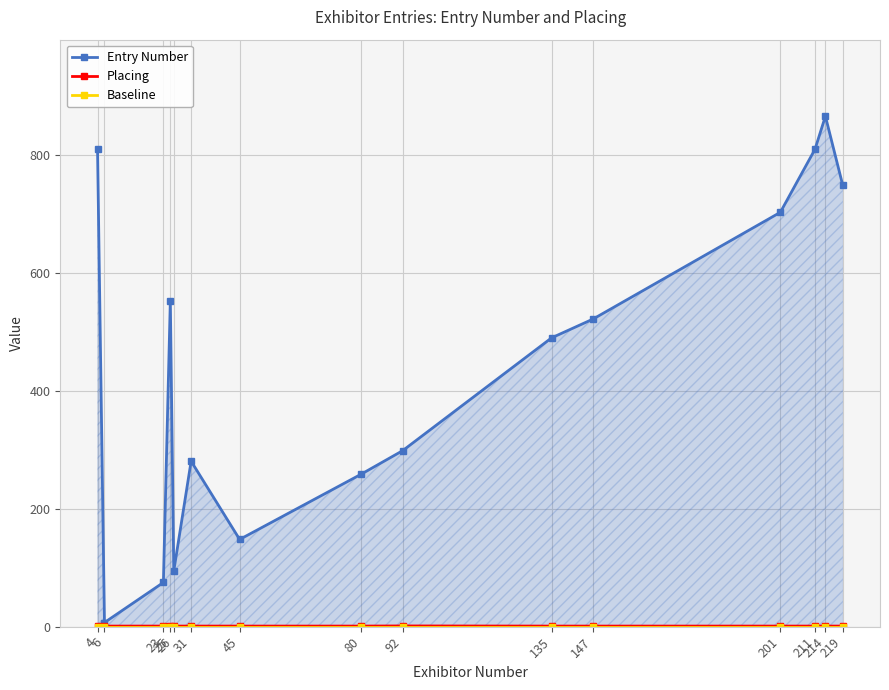

True or false: Entry Number has a value of 94.7 at 26.

True